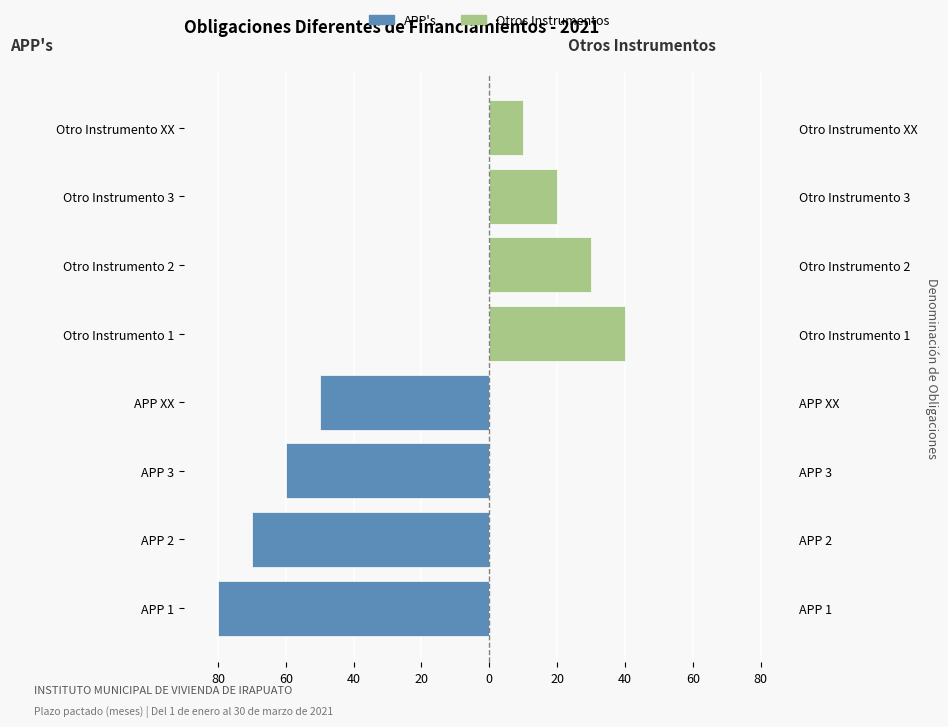

Is it true that APP's equals -83 at APP 3?

False